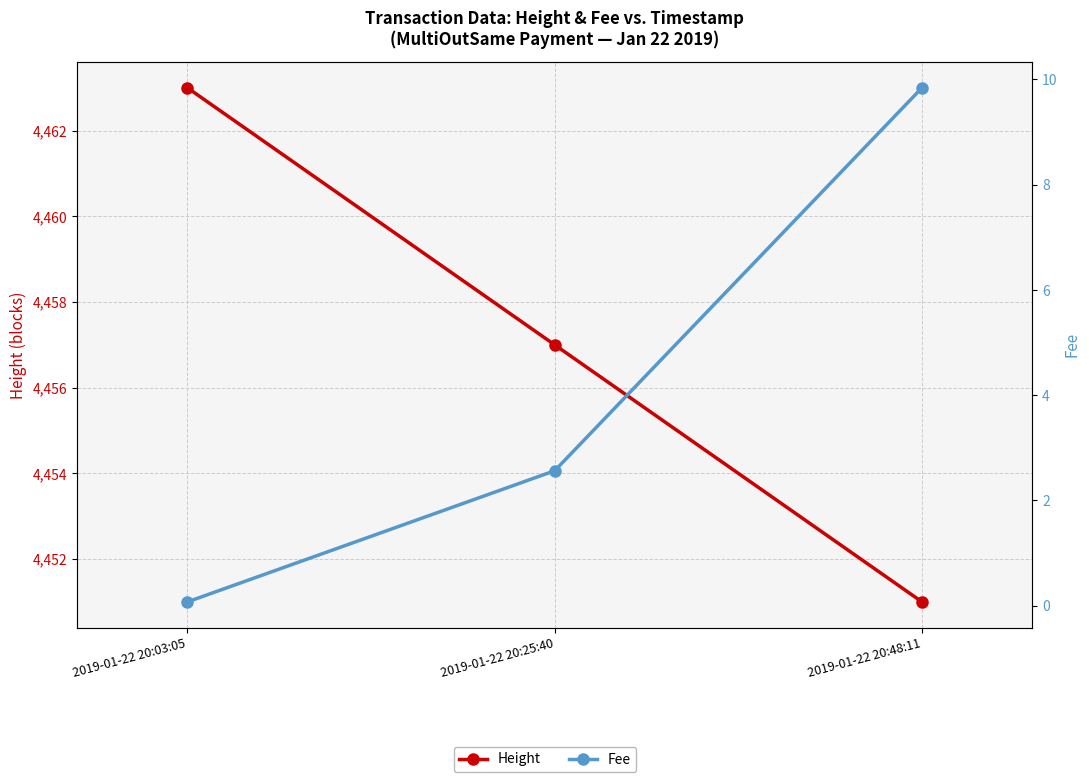

How many lines are shown in the chart?

2